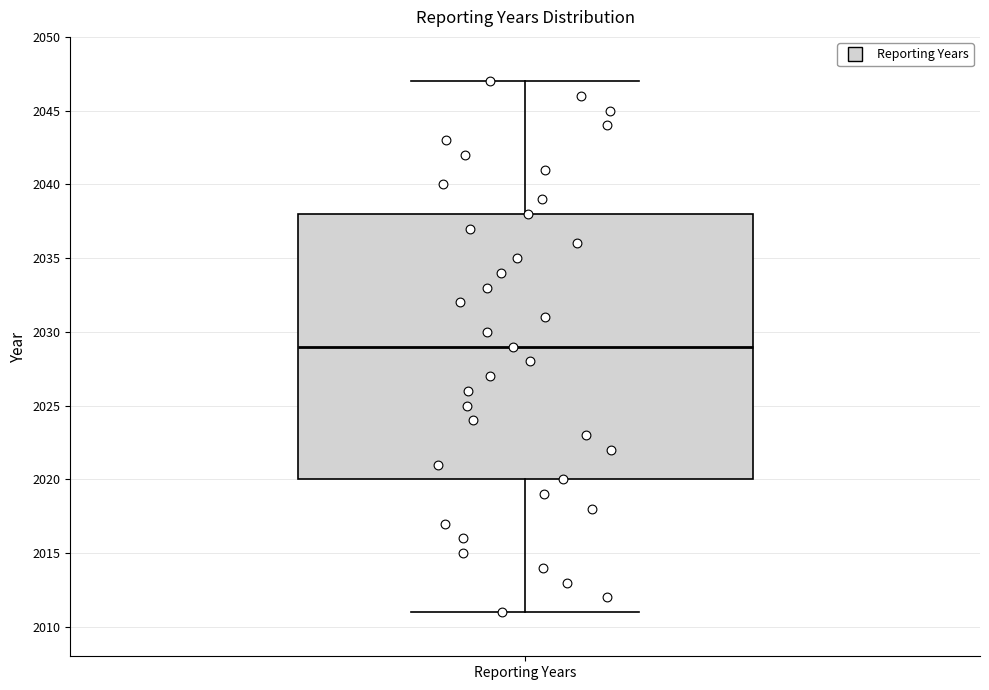

Transcribe this box plot: give where the median line is, the range the box spans, and where the two whiskers end, as read against the y-axis. The values are not printed on the chart, so give them approximately, as read against the axis.

median 2029, box 2020 to 2038, whiskers 2011 to 2047